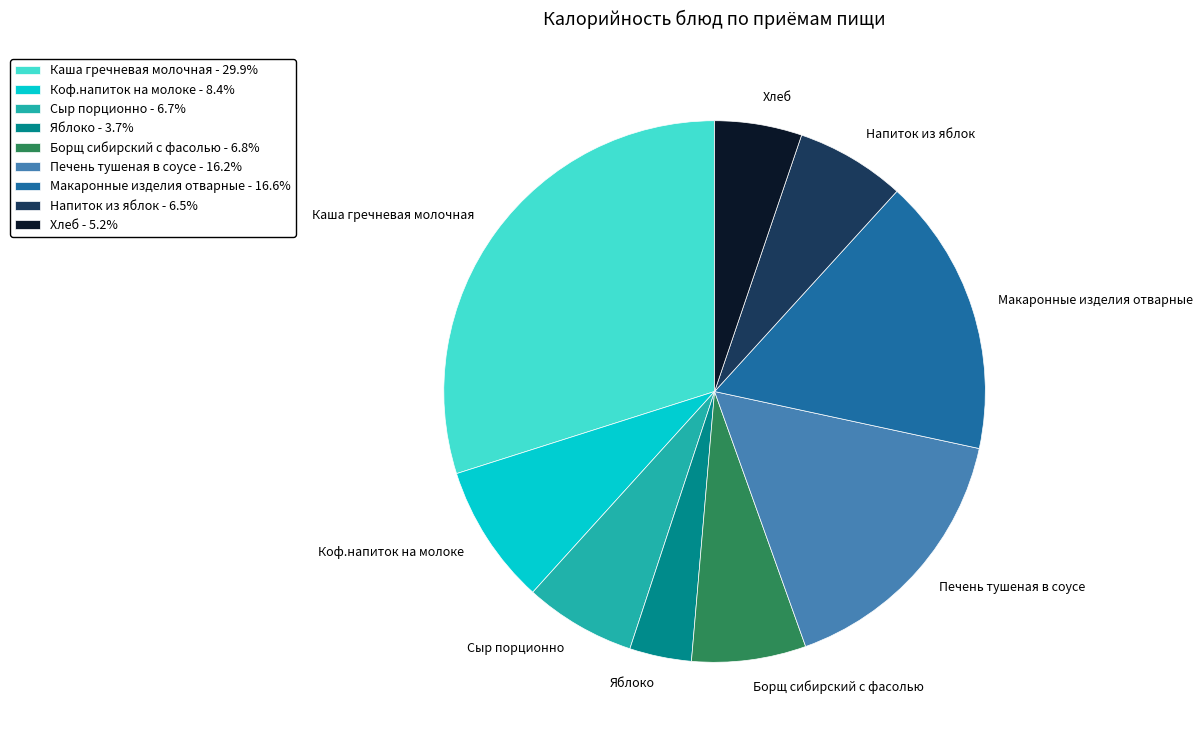

Approximately how many times larger is the value at Макаронные изделия отварные compared to Напиток из яблок?

2.5